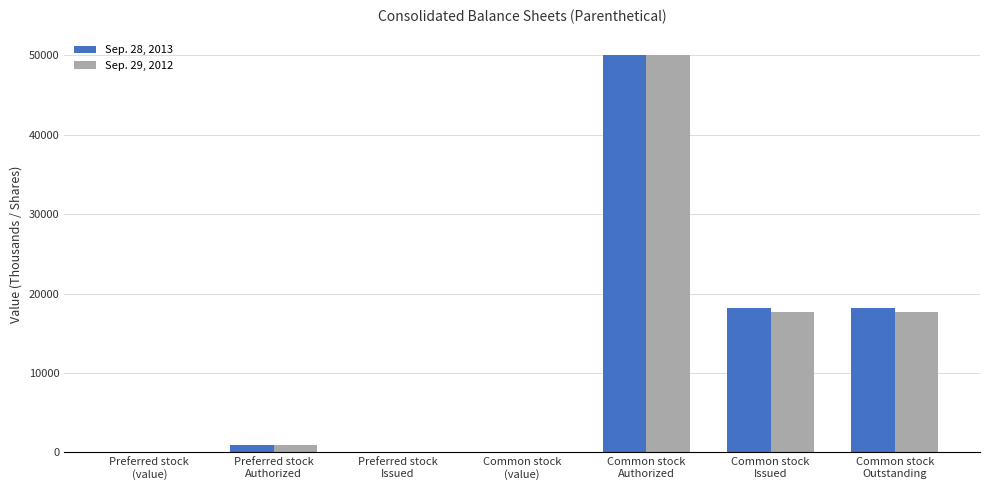

What is the total value across all series at Common stock
Authorized?

100000